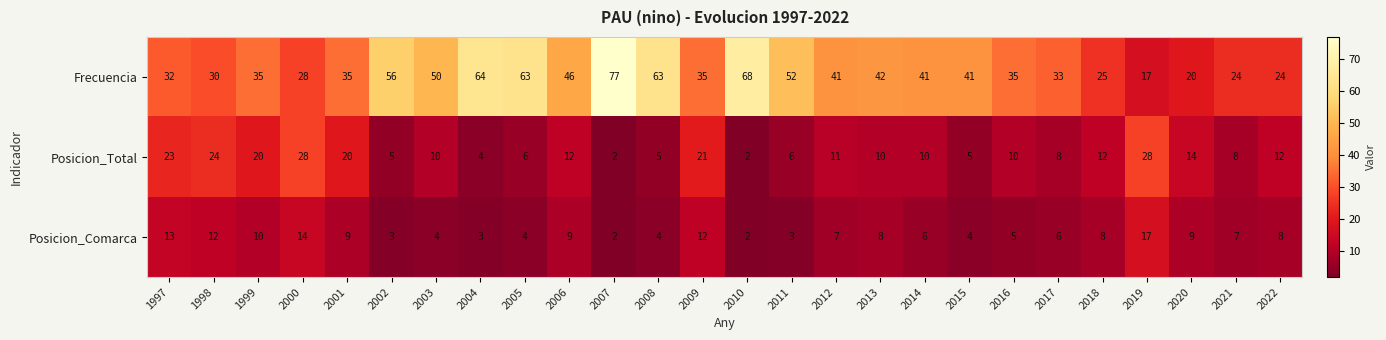

What is the minimum value shown in the chart?

2